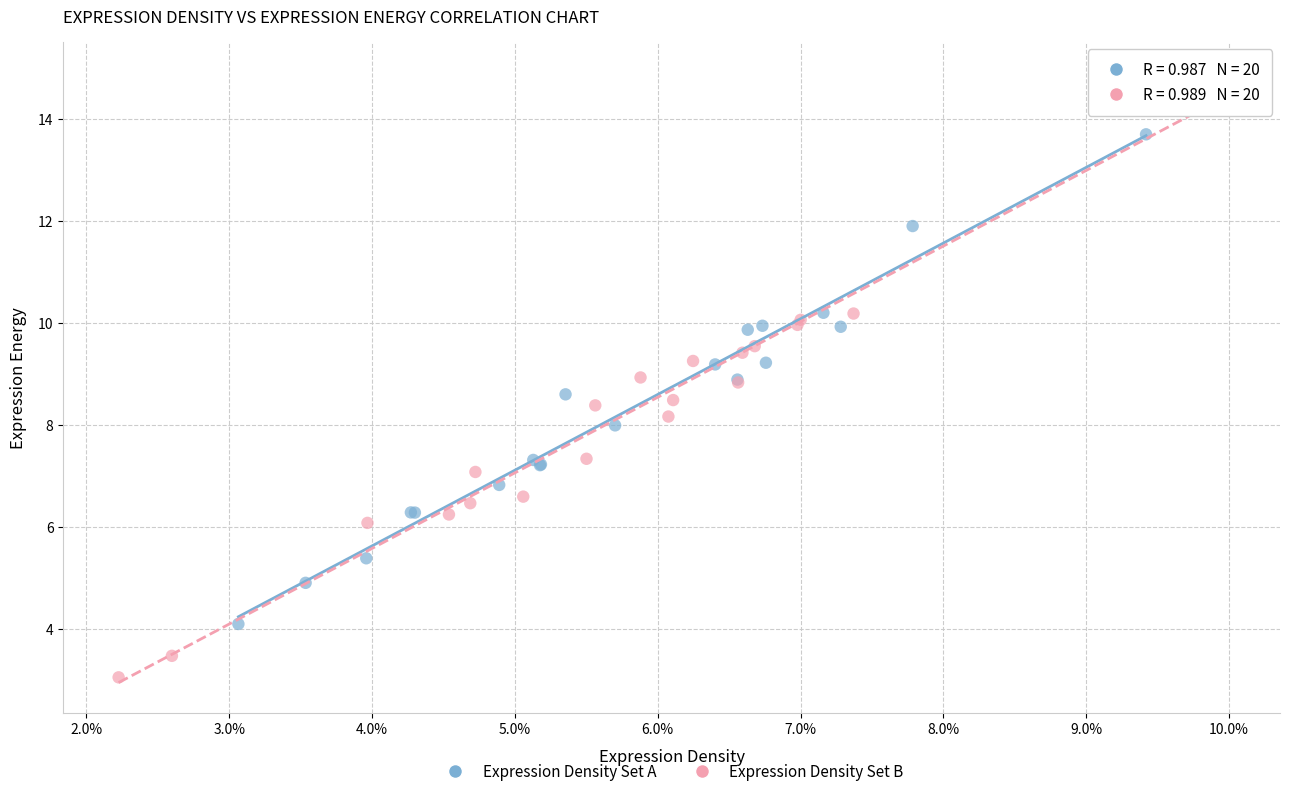

Which series contains the highest Y value?

Expression Density Set B